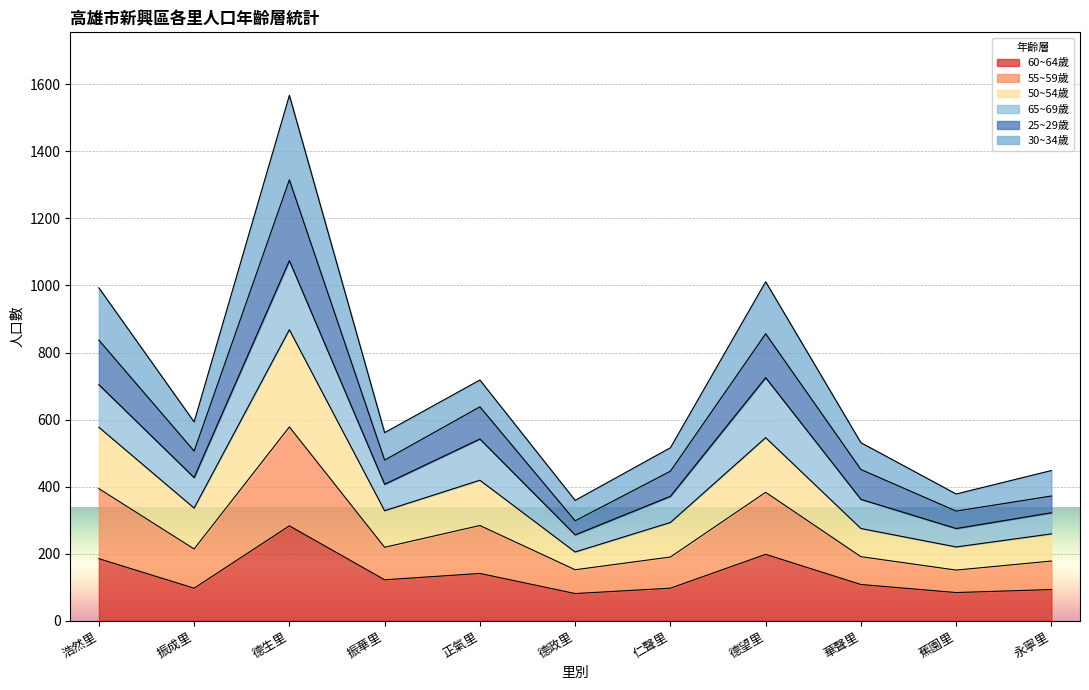

What is the total value across all series at 德生里?

1567